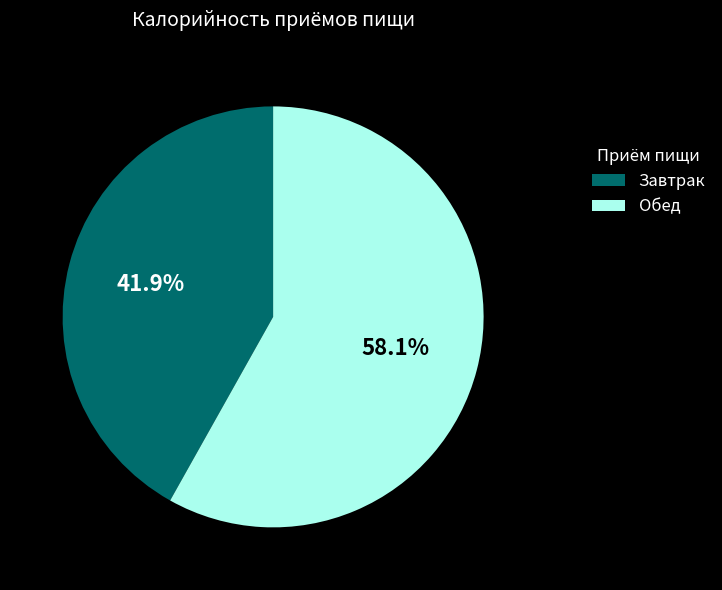

To the nearest percent, what portion does Обед represent?

58%